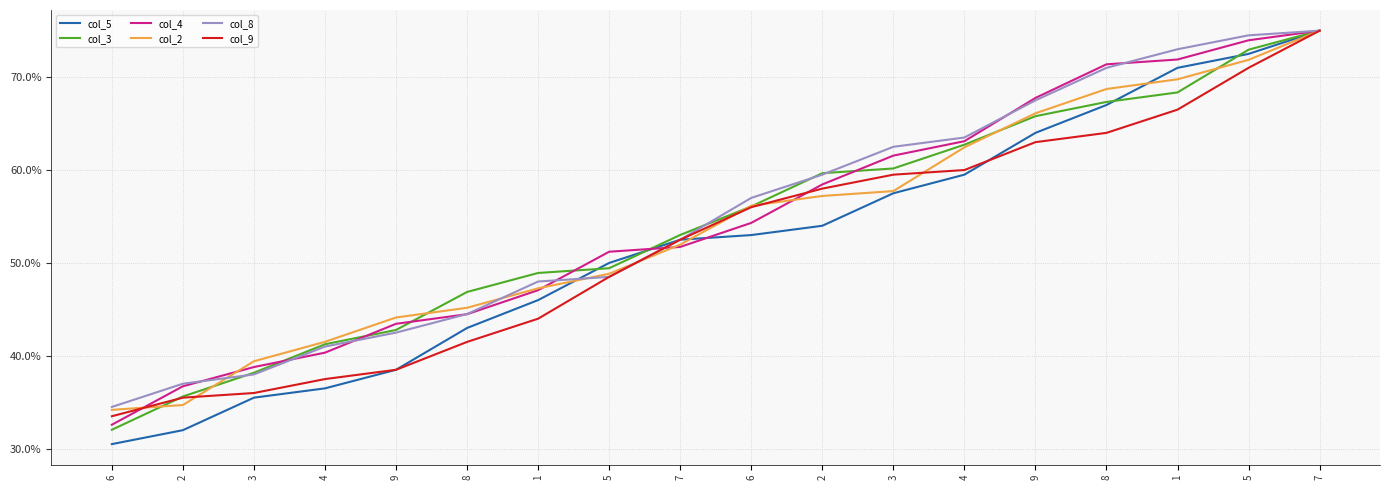

Between 3 and 2, which is larger?

3